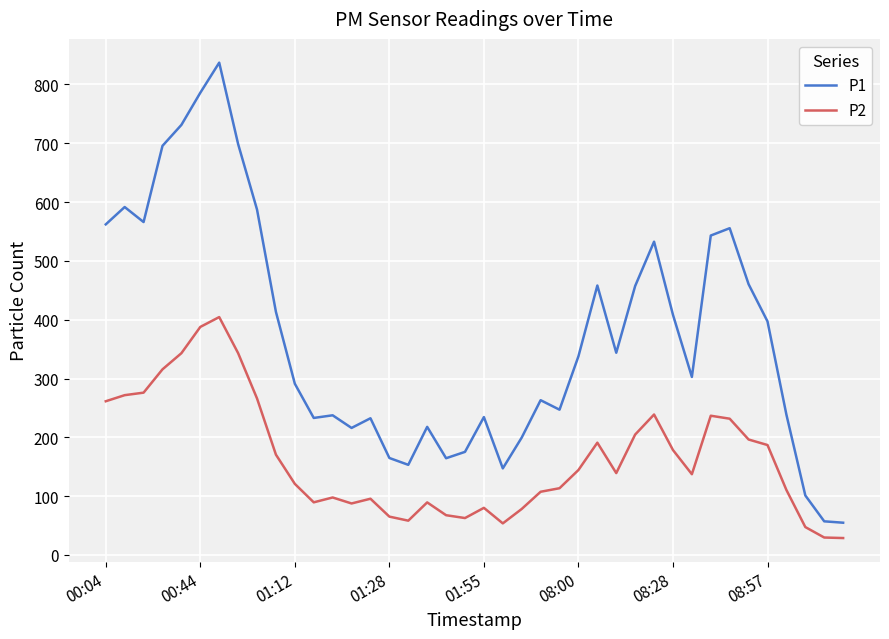

What is the lowest value of the P1 series?

54.9